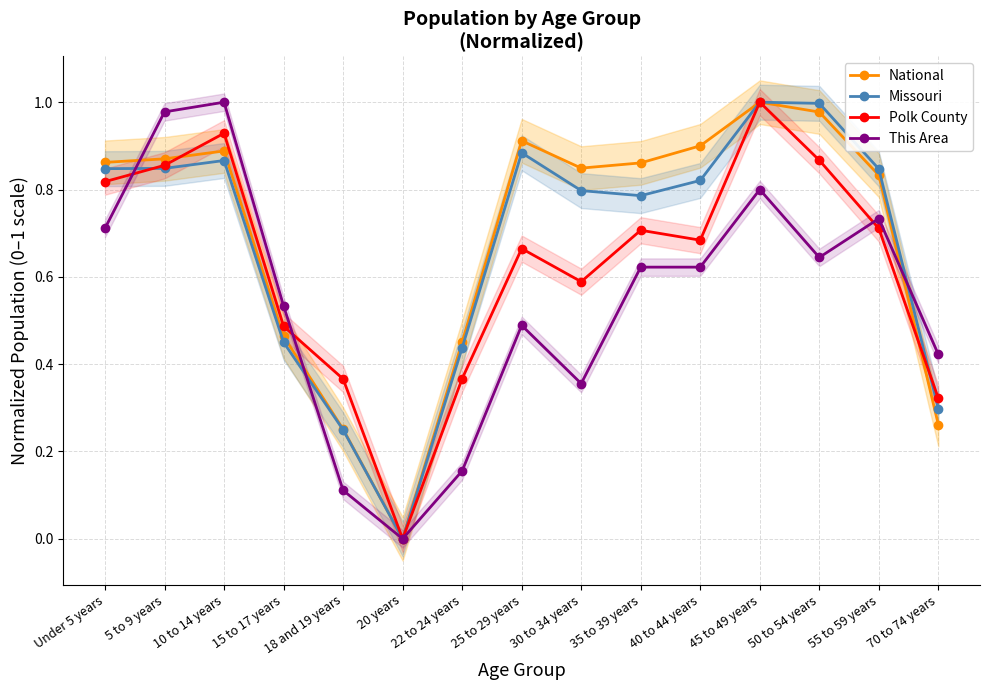

What is the average value of the This Area series?

0.5